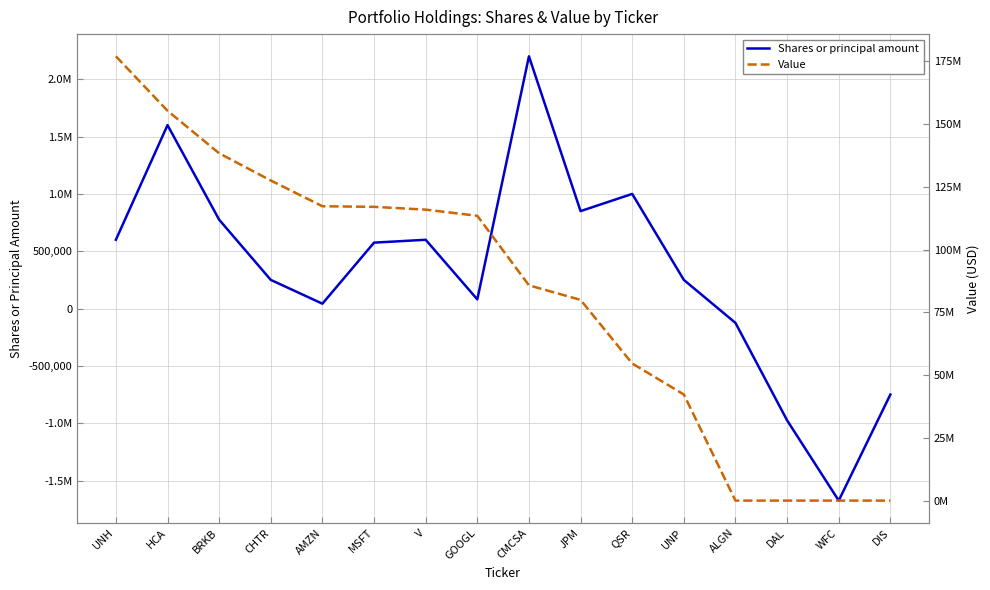

True or false: Shares or principal amount and Value intersect in this chart.

False